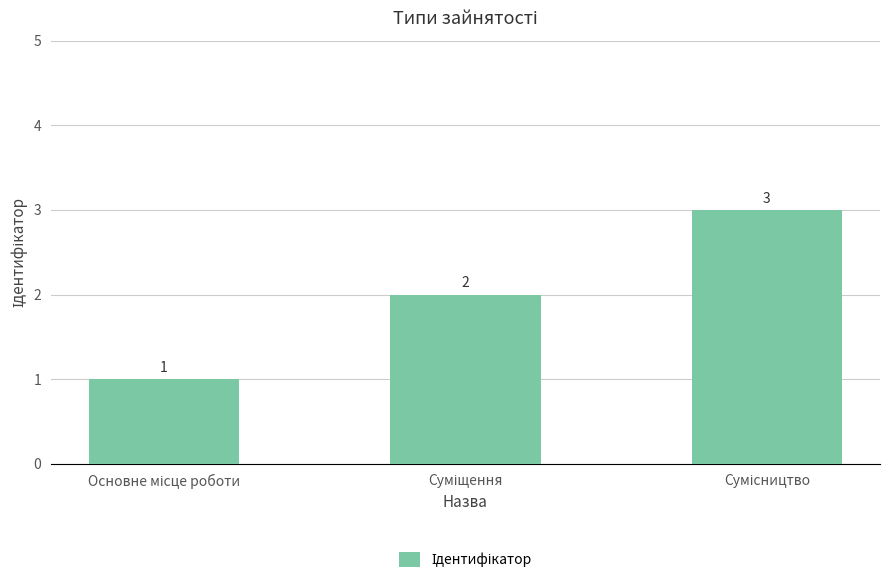

How many bars are there in total?

3